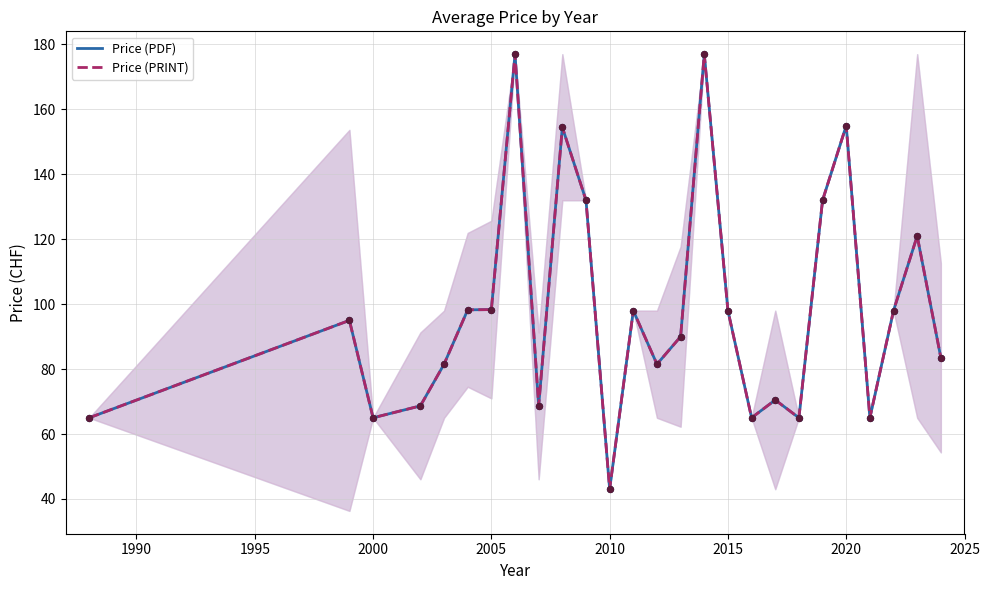

What is the total value across all series at 2010?

86.0